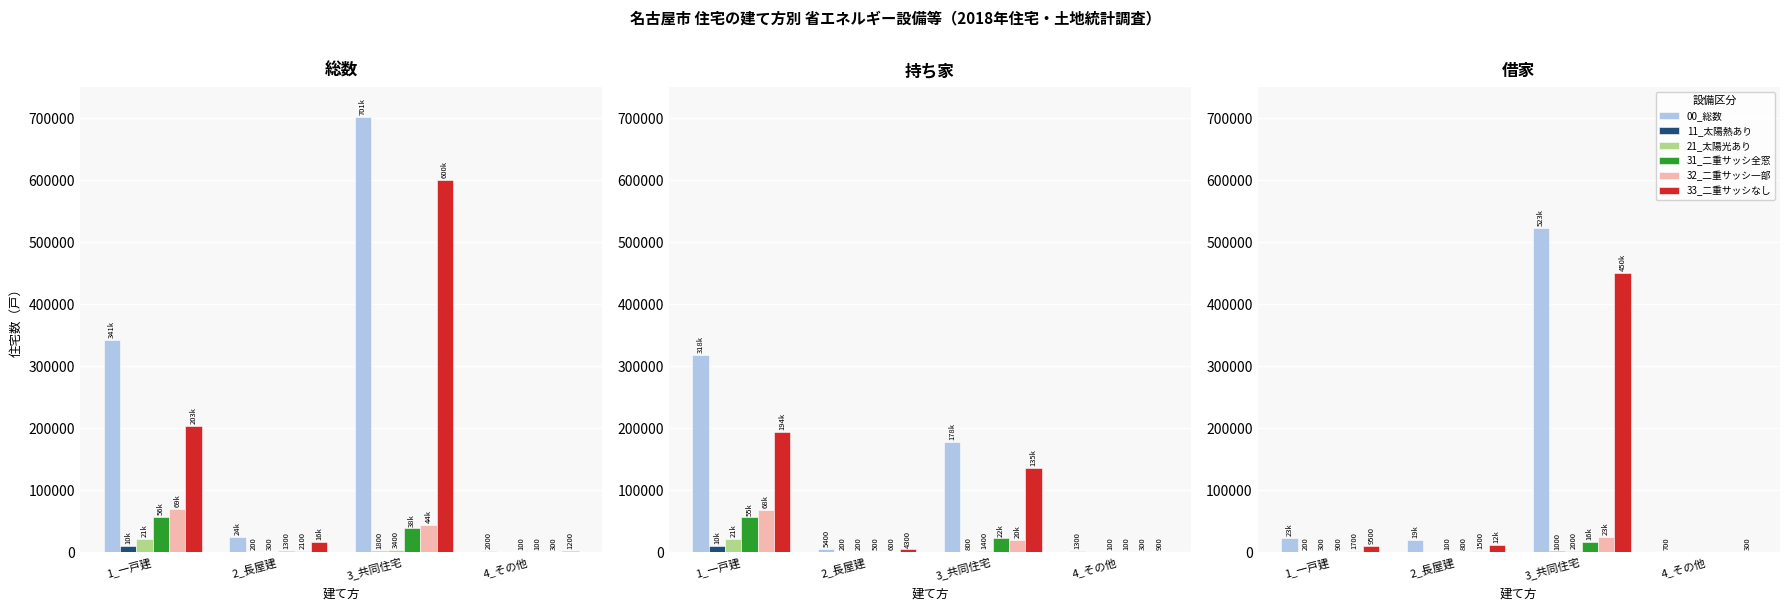

What is the difference between the 33_二重サッシなし values at 4_その他 and 3_共同住宅?

450000